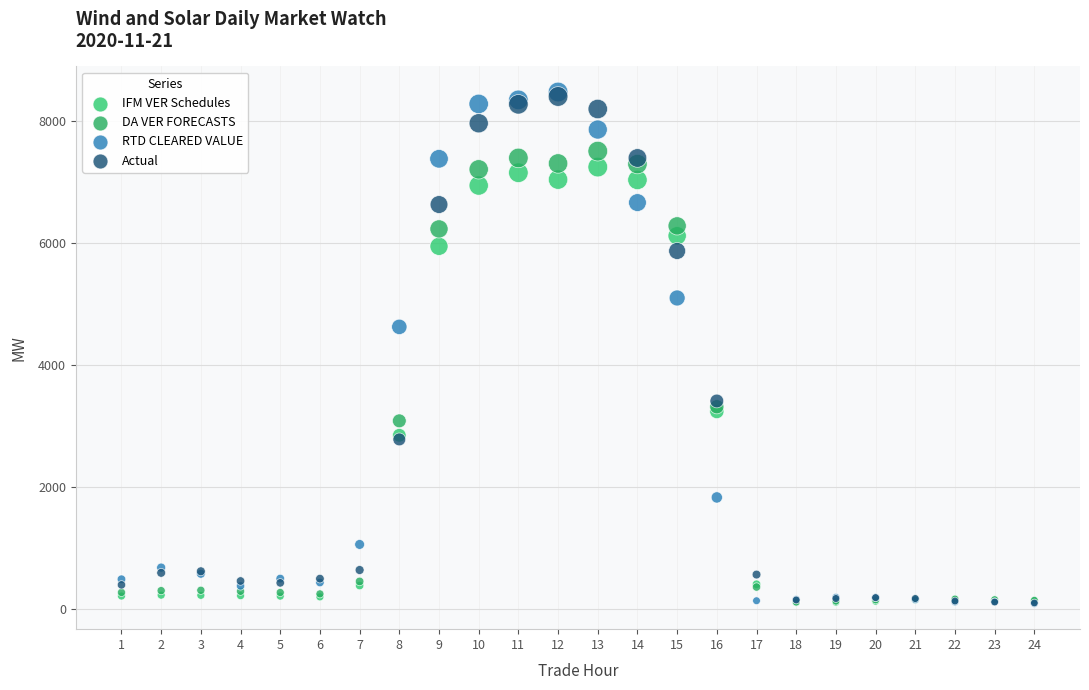

In the IFM VER Schedules series, what Y value is closest to 3674?

3236.7